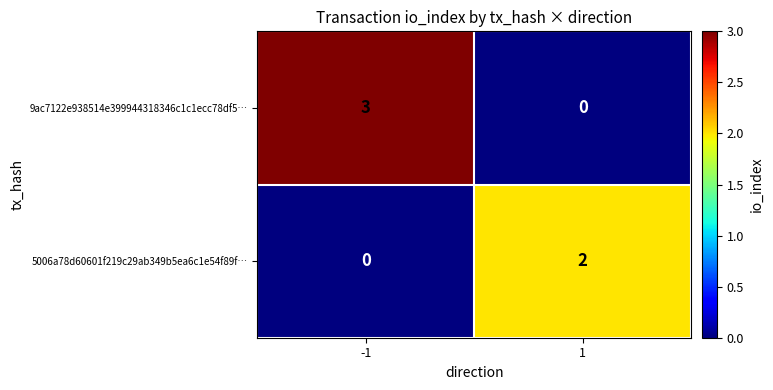

Which series has the largest total across all categories?

9ac7122e938514e399944318346c1c1ecc78df5…